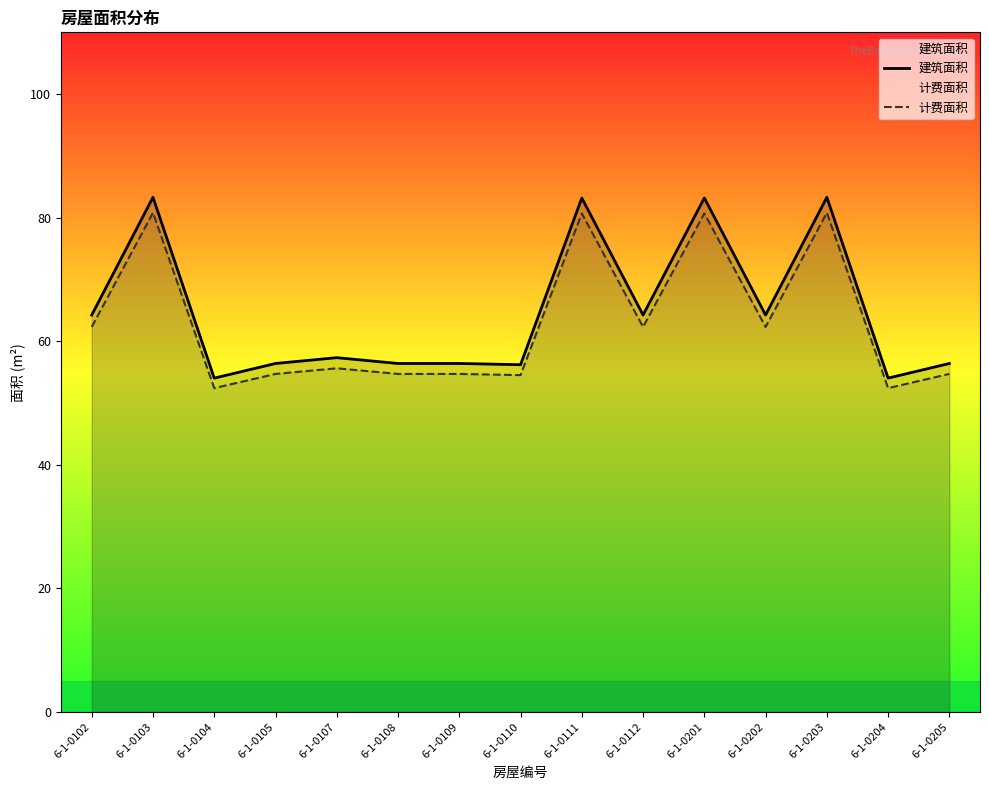

Does the chart display data point markers on the line(s)?

No